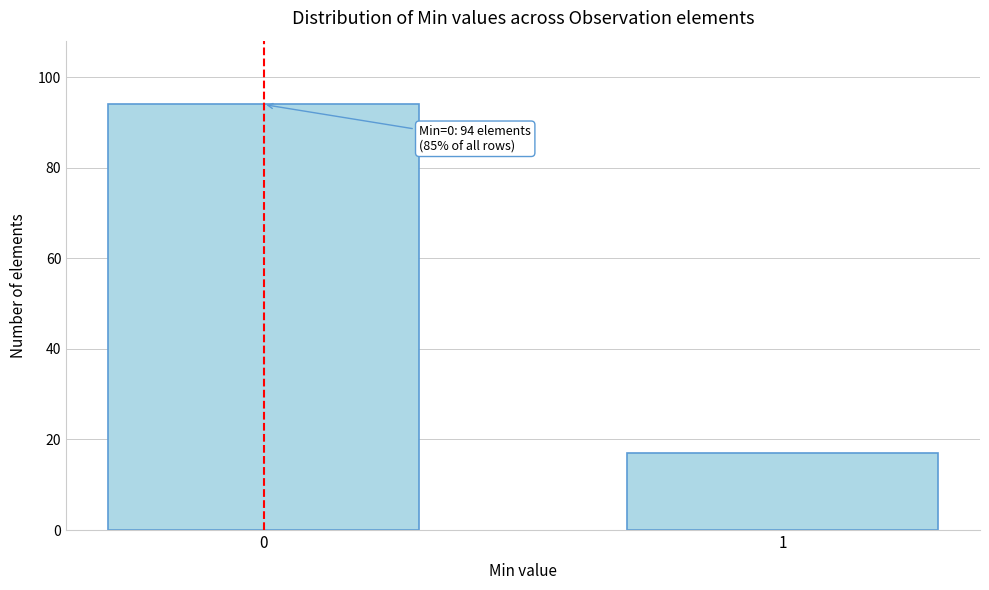

Reading left to right, list all the values displayed in this chart.

0=94	1=17